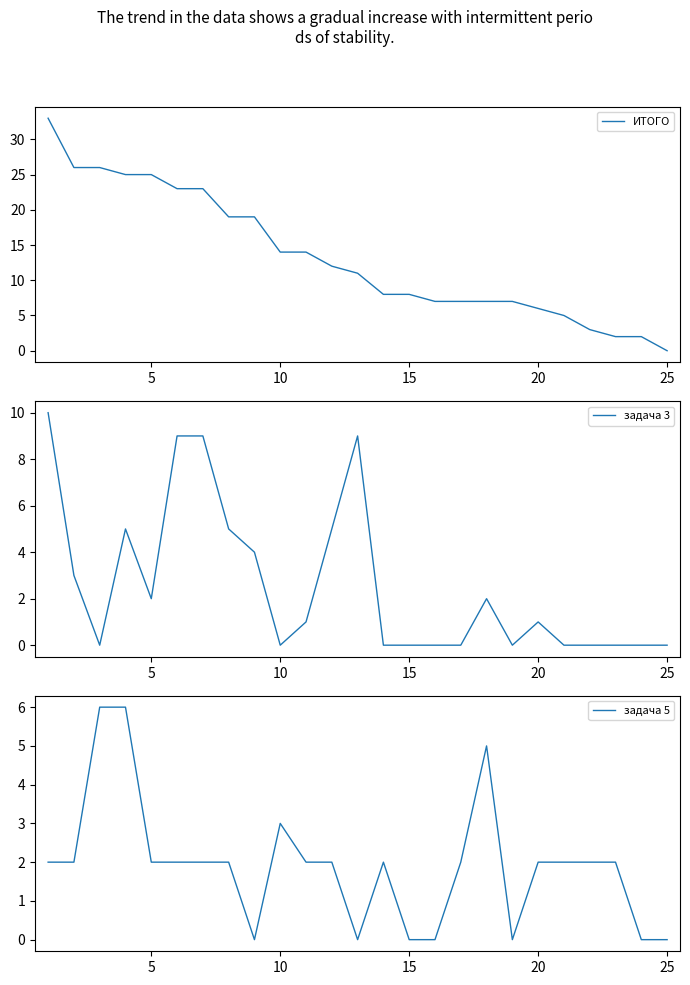

True or false: задача 5 and ИТОГО intersect in this chart.

False